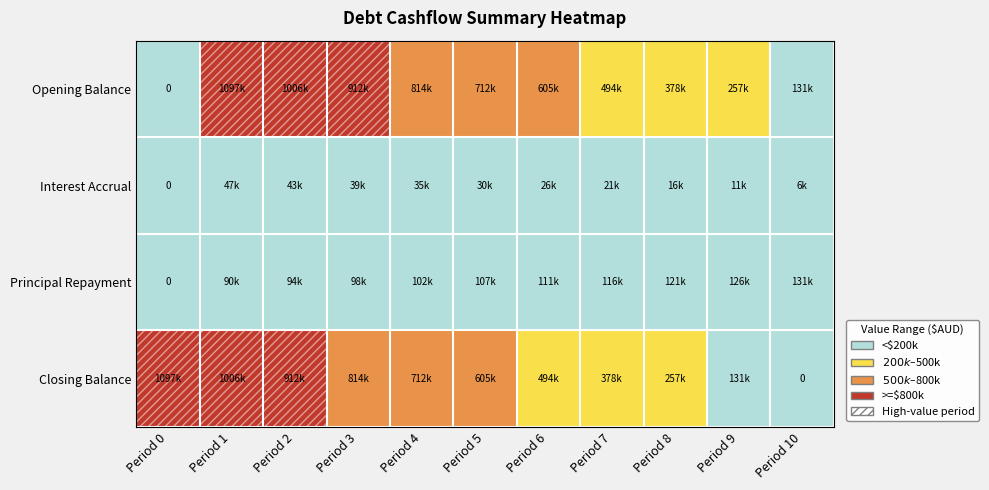

Which series changed the most between Period 4 and Period 6?

Closing Balance